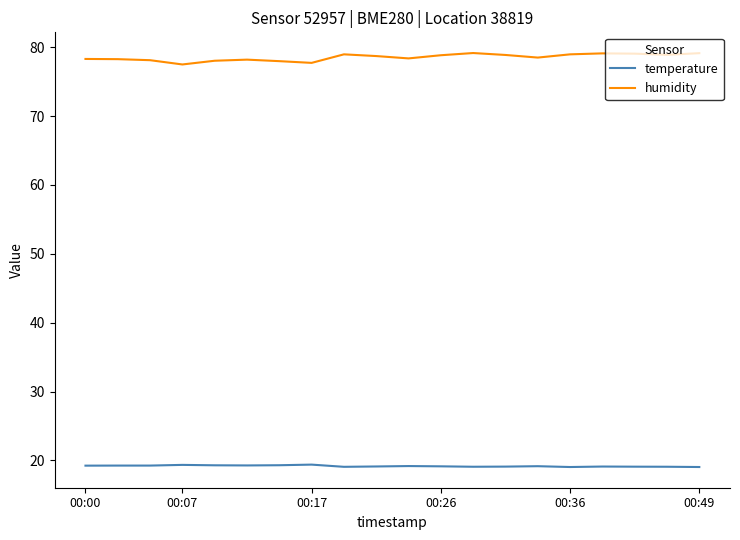

True or false: temperature and humidity intersect in this chart.

False